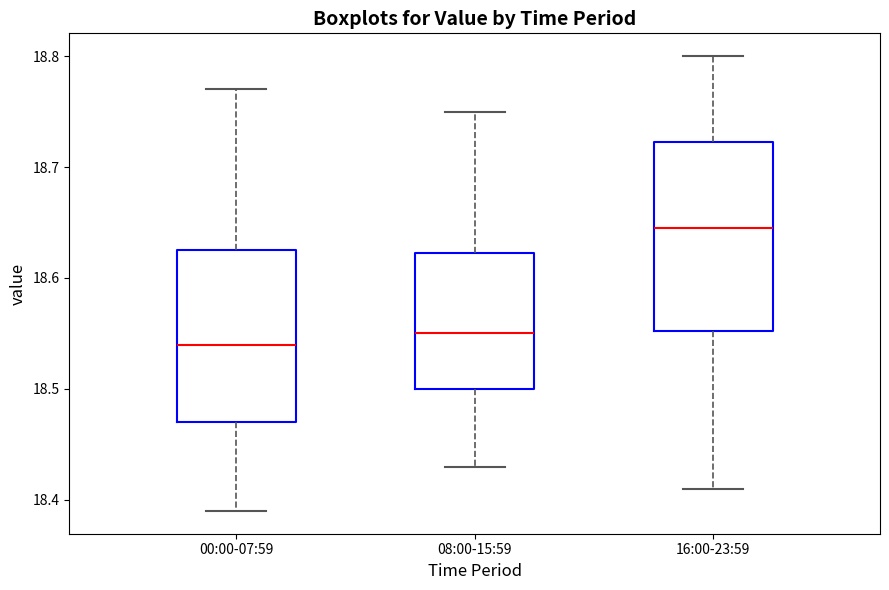

Where does the median line of the box for 16:00-23:59 sit on the y-axis? The values are not printed on the chart, so give them approximately, as read against the axis.

18.65